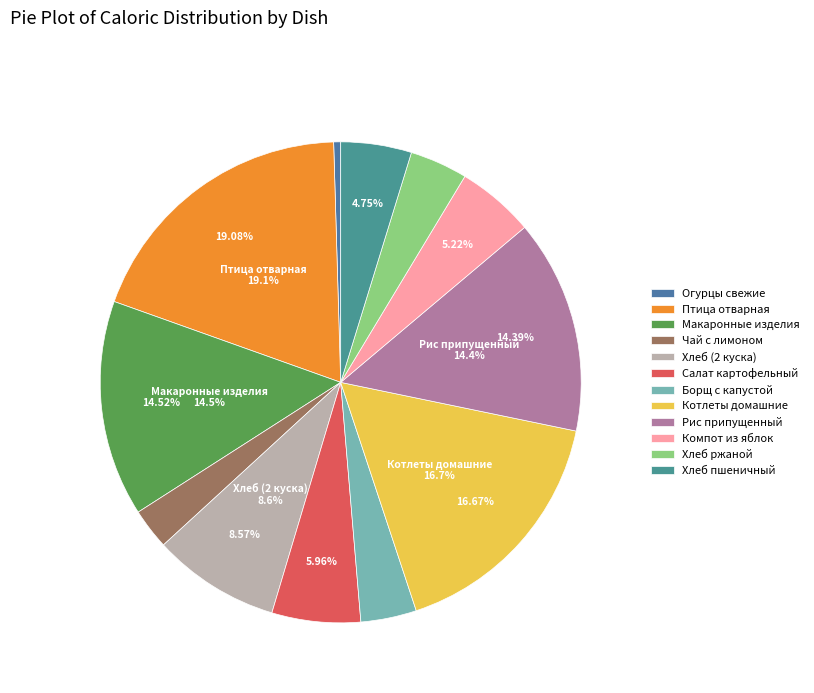

Which slice is the largest?

ПТИЦА ОТВАРНАЯ 90Г